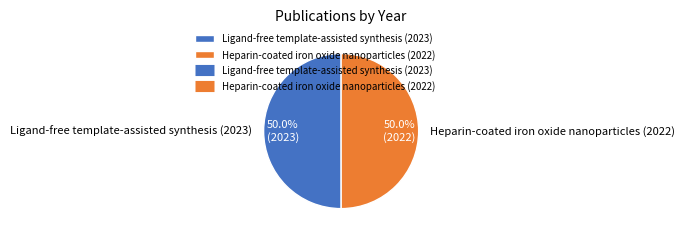

How much of the chart is everything except Heparin-coated iron oxide nanoparticles (2022)?

50.0%